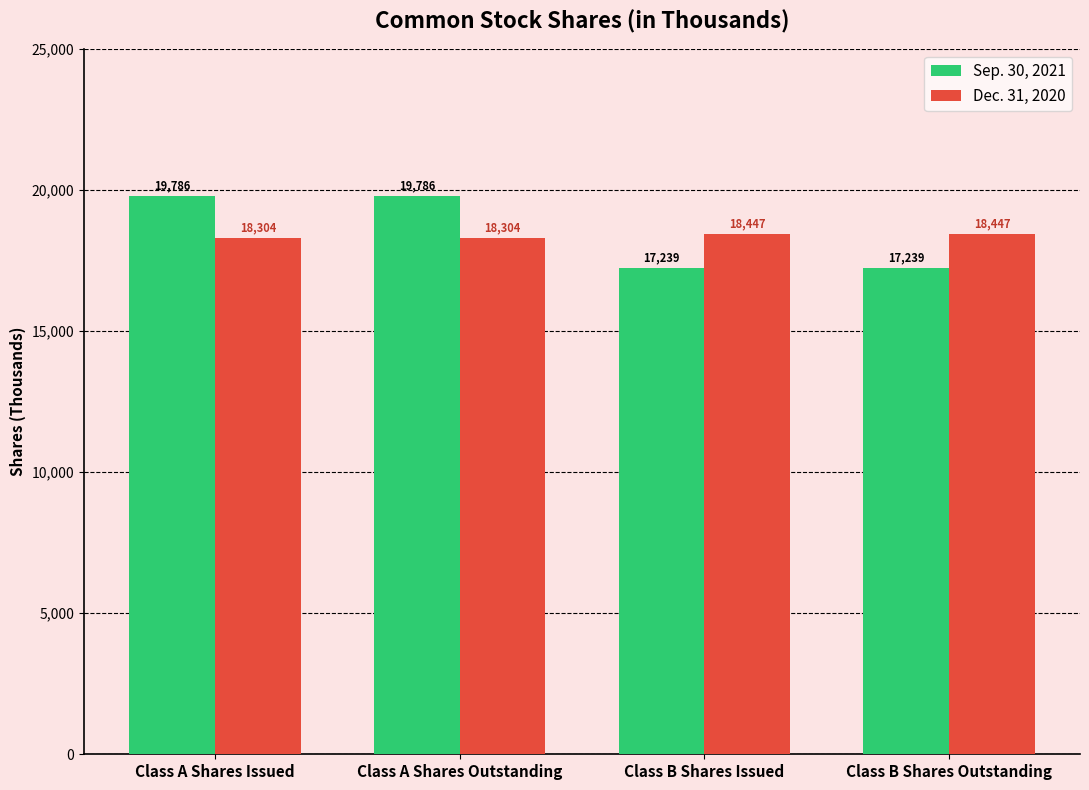

What is the spread (max minus min) of values at Class A Shares Issued?

1482